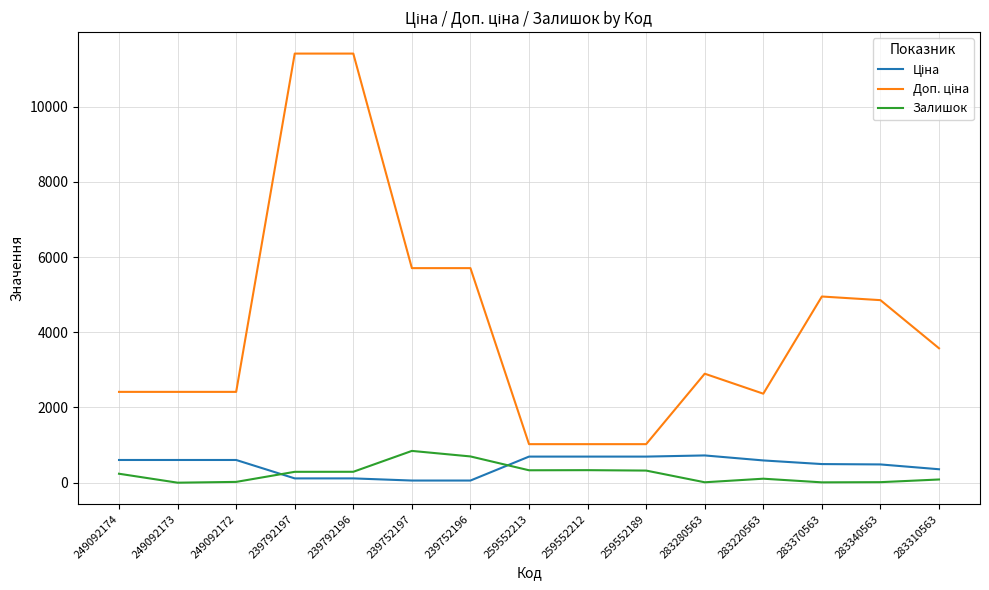

What is the maximum value shown in the chart?

11410.0